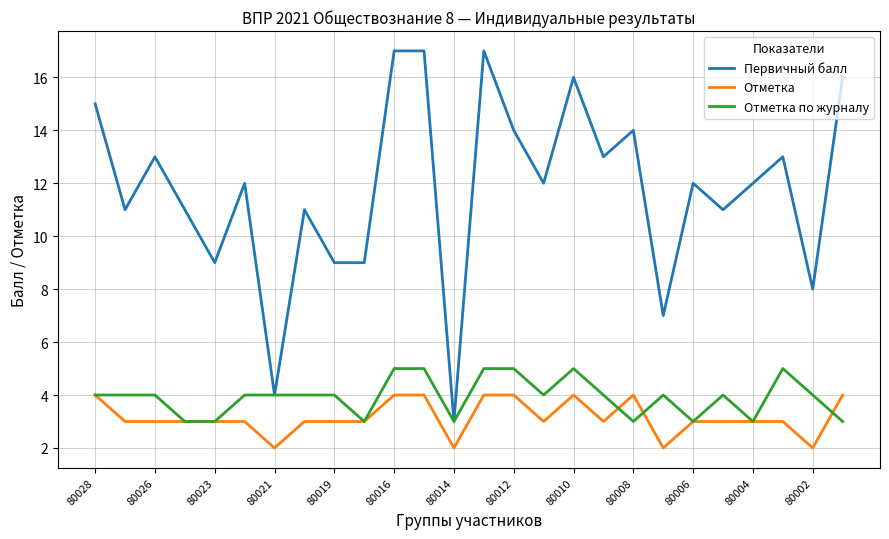

What is the maximum value for Первичный балл?

17